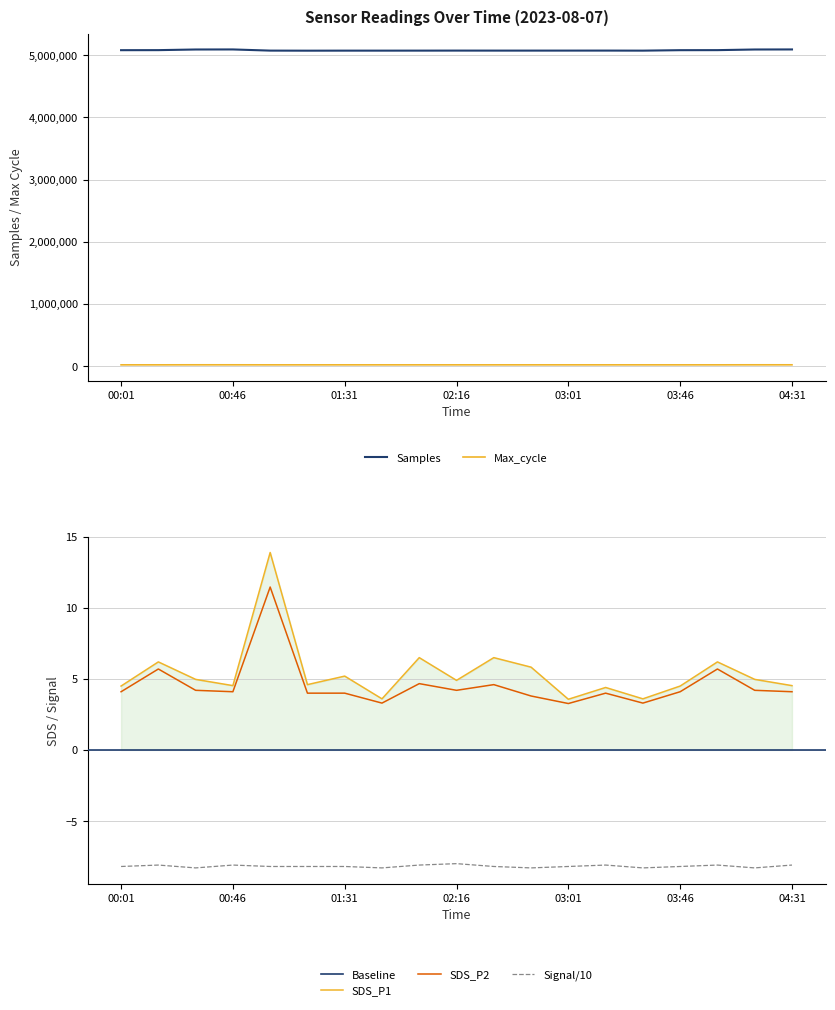

Is it true that Signal/10 equals -8.2 at 03:46?

True